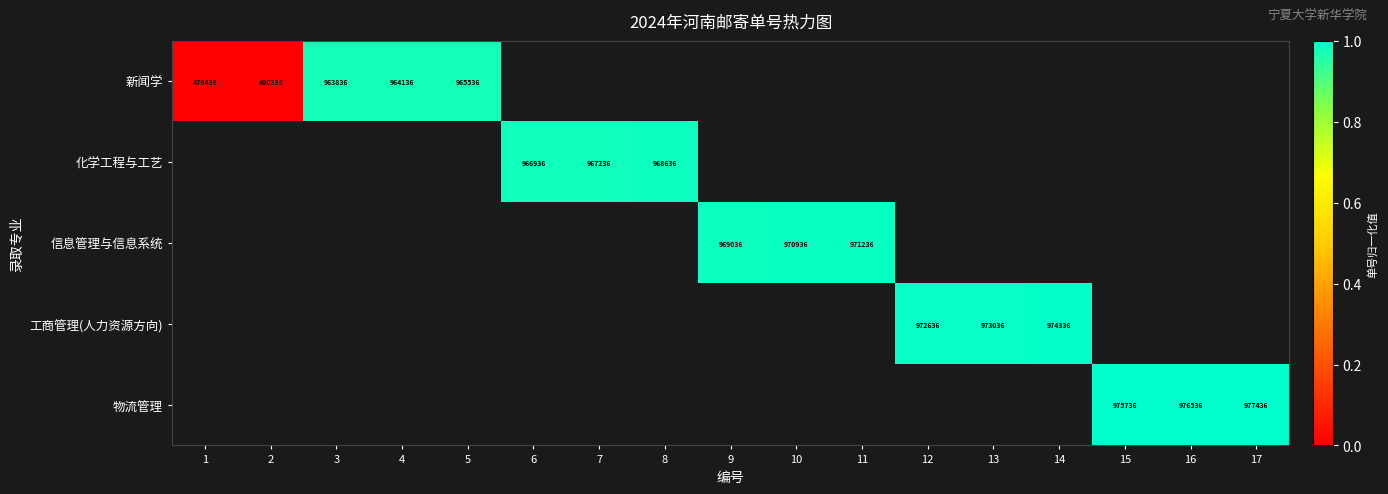

The 物流管理 series shows 977436 at 17. True or false?

True